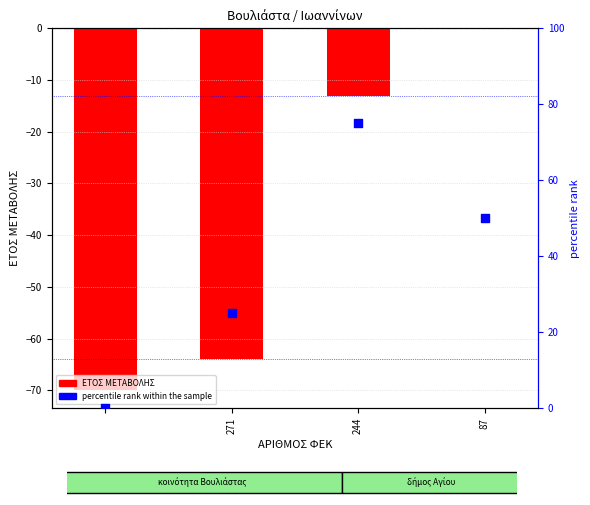

What are all the series names shown in the legend?

ΕΤΟΣ ΜΕΤΑΒΟΛΗΣ, percentile rank within the sample